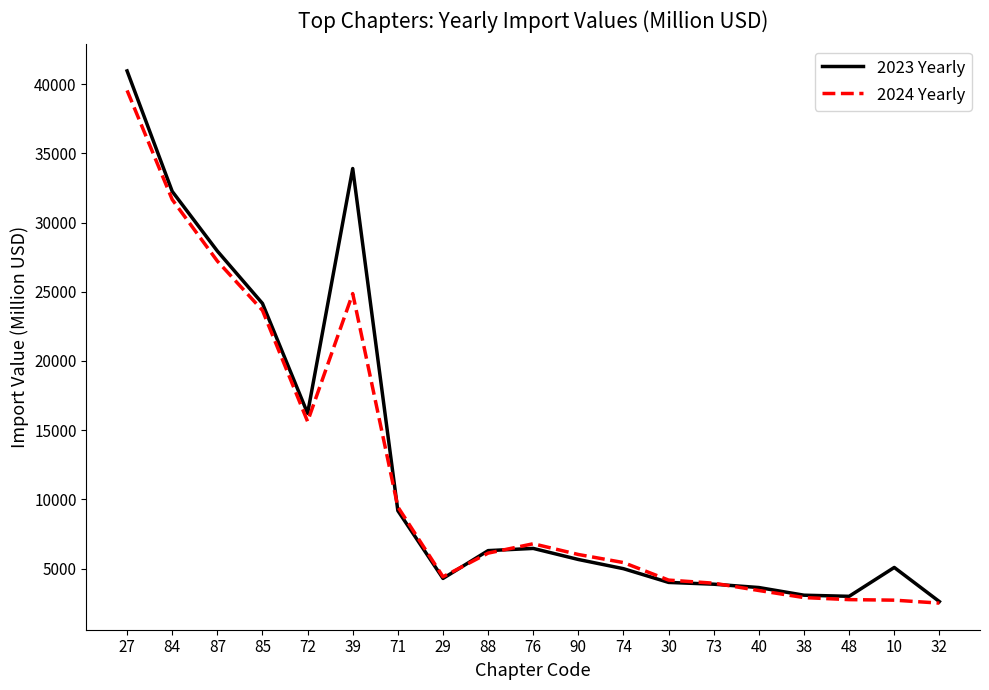

The value of 2024 Yearly at 27 is 39557.6. True or false?

True